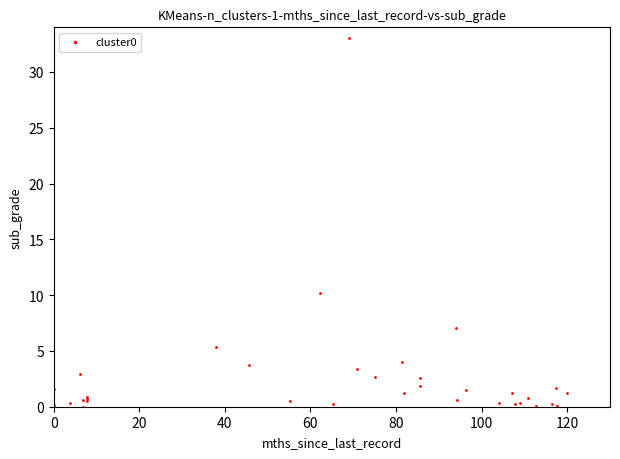

What Y value in the scatter plot is closest to 16?

10.2